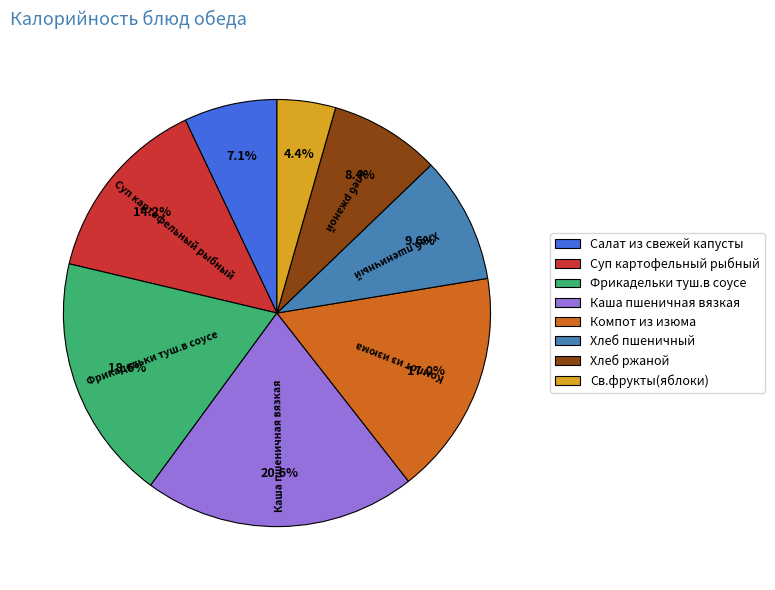

To the nearest percent, what is the average slice percentage?

12%